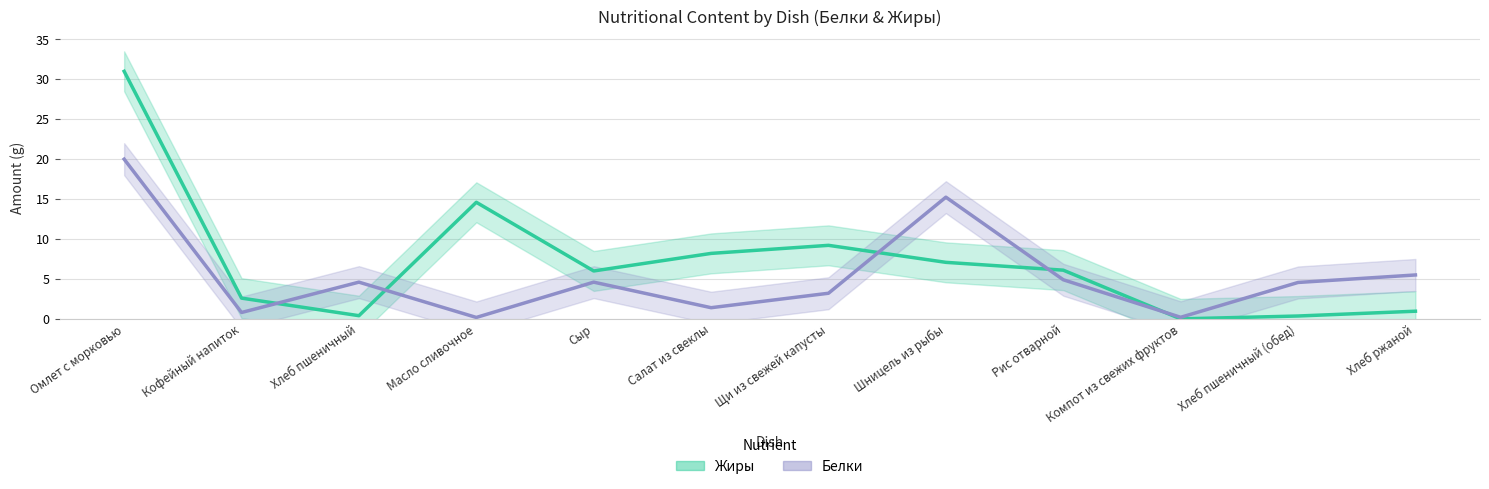

Rank the series at Хлеб пшеничный (обед) from lowest to highest value.

Жиры, Белки